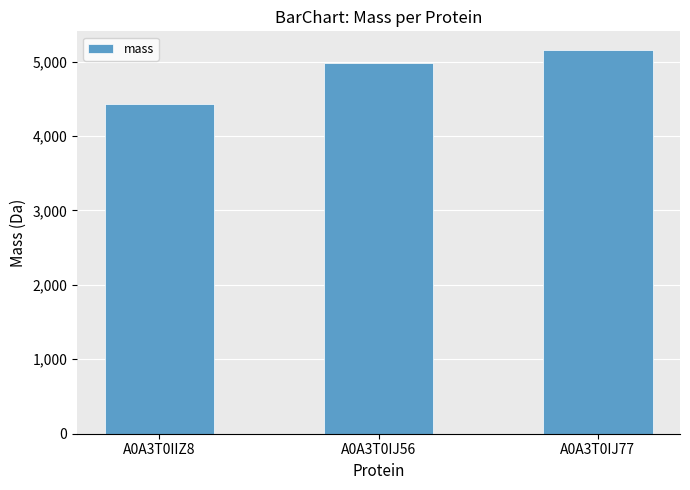

What is the label of the 2nd bar from the left?

A0A3T0IJ56